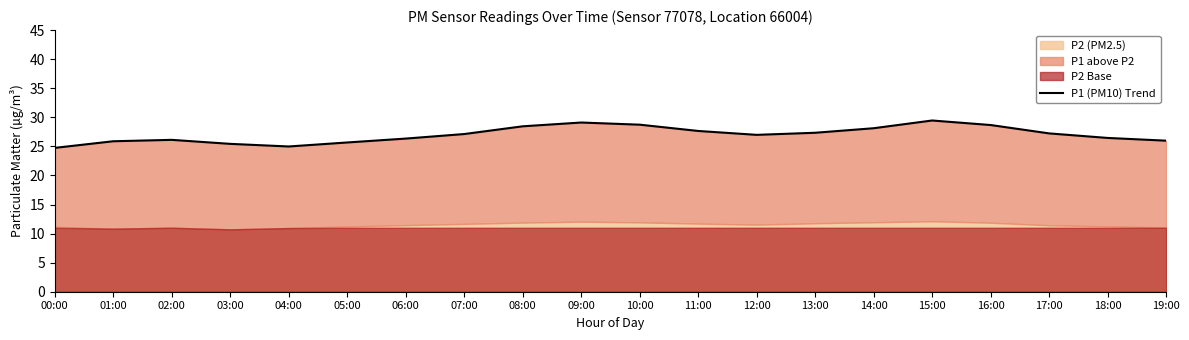

How many points are lower than both their immediate neighbors (excluding endpoints)?

2